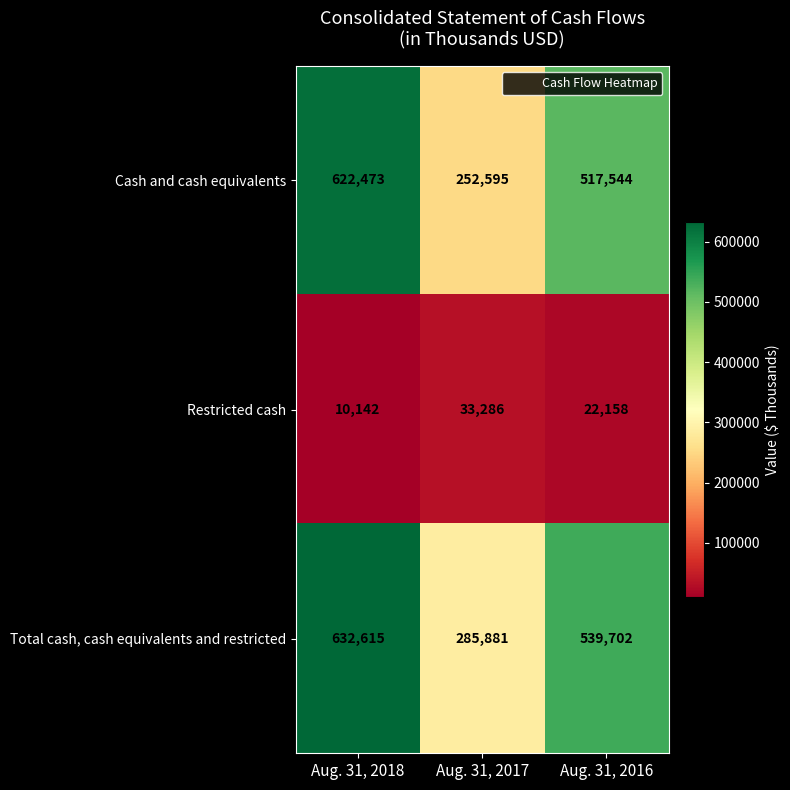

Reading right to left, extract all data points from this chart.

Cash and cash equivalents: 517544	252595	622473
Restricted cash: 22158	33286	10142
Total cash, cash equivalents and restricted: 539702	285881	632615